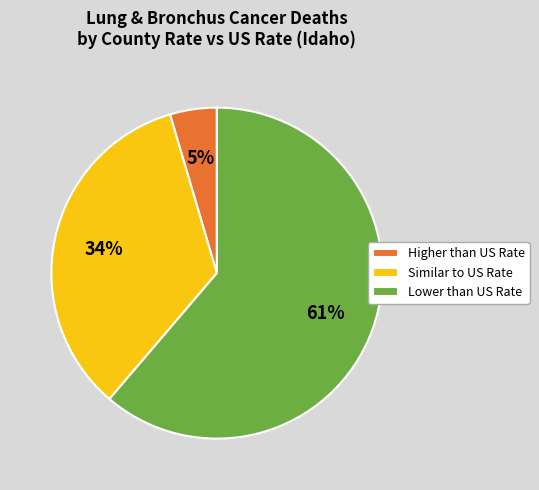

How many segments does this pie chart have?

3